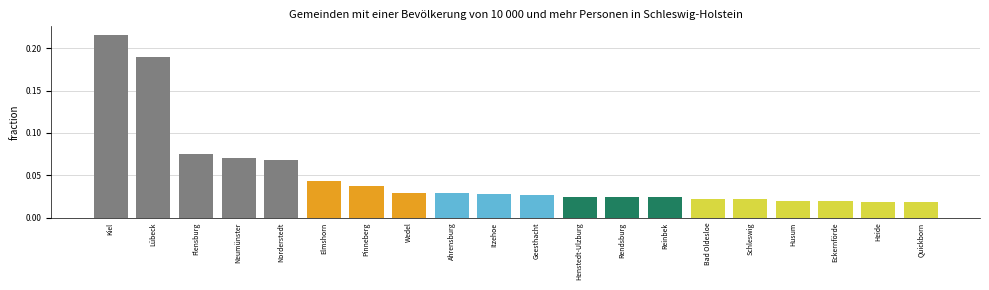

Are the bars grouped side by side (vs. stacked)?

No